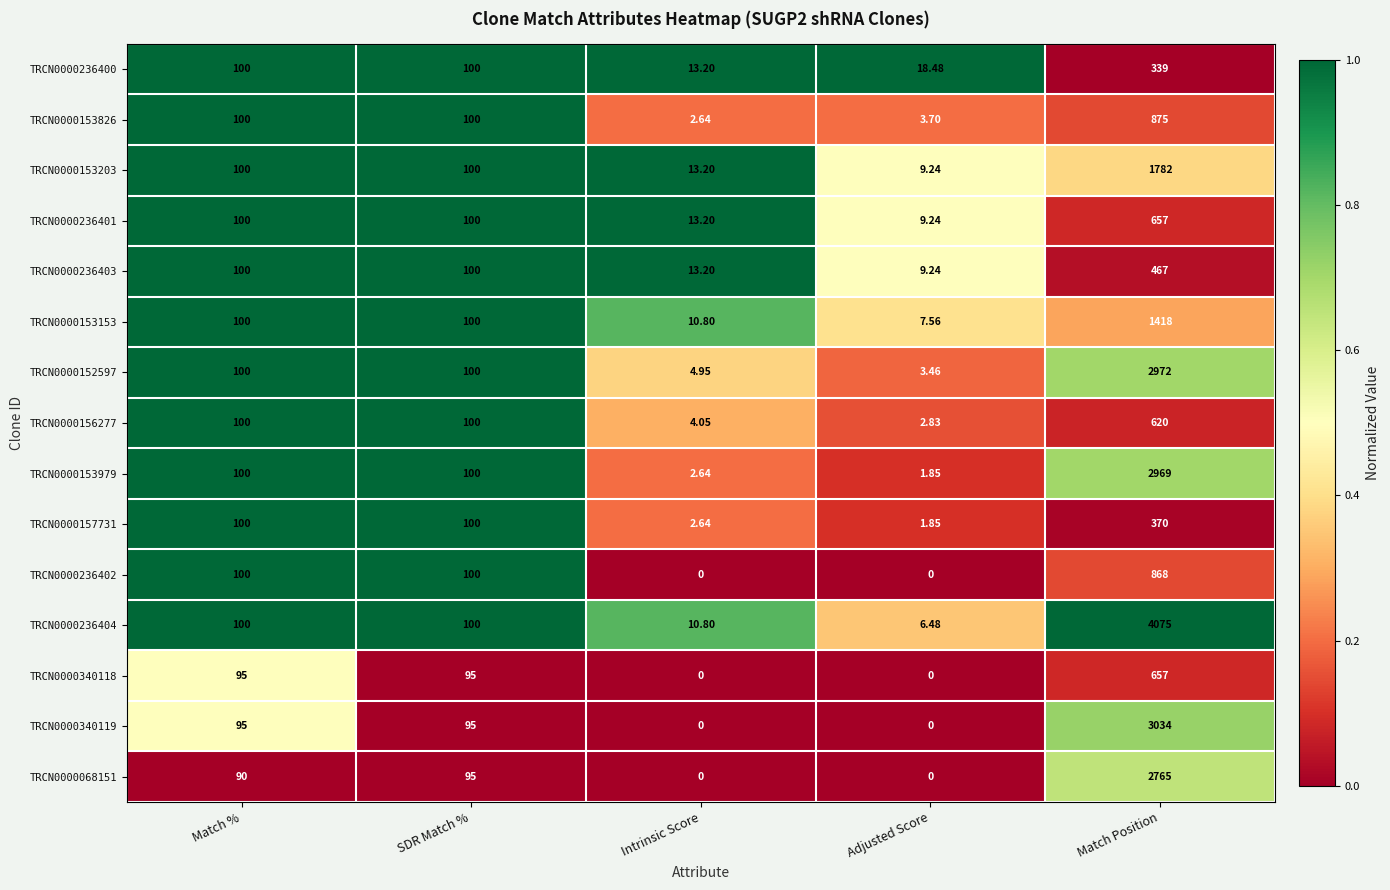

Is the value of TRCN0000152597 at Match Position greater than the value of TRCN0000340119 at SDR Match %?

Yes